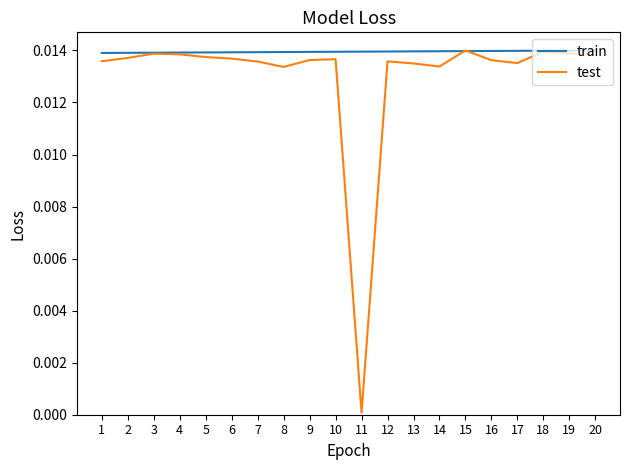

What is the sum of all test values?

0.3